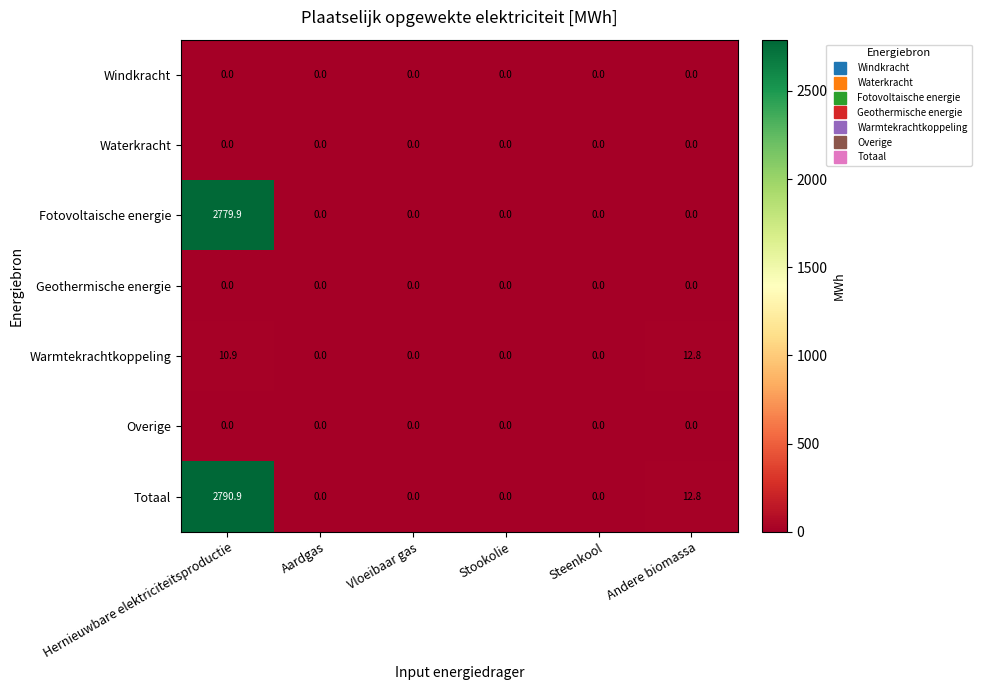

Is it true that Totaal equals 0.0 at Vloeibaar gas?

True